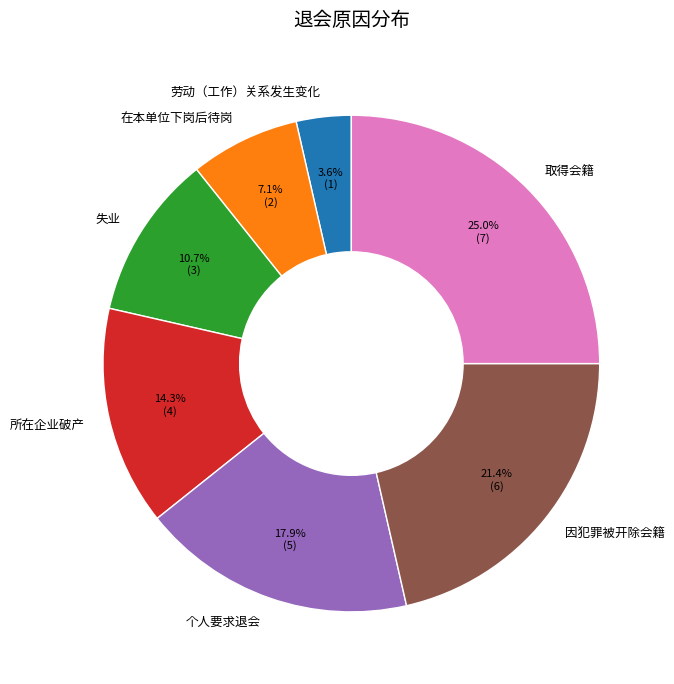

To the nearest percent, what portion does 取得会籍 represent?

25%